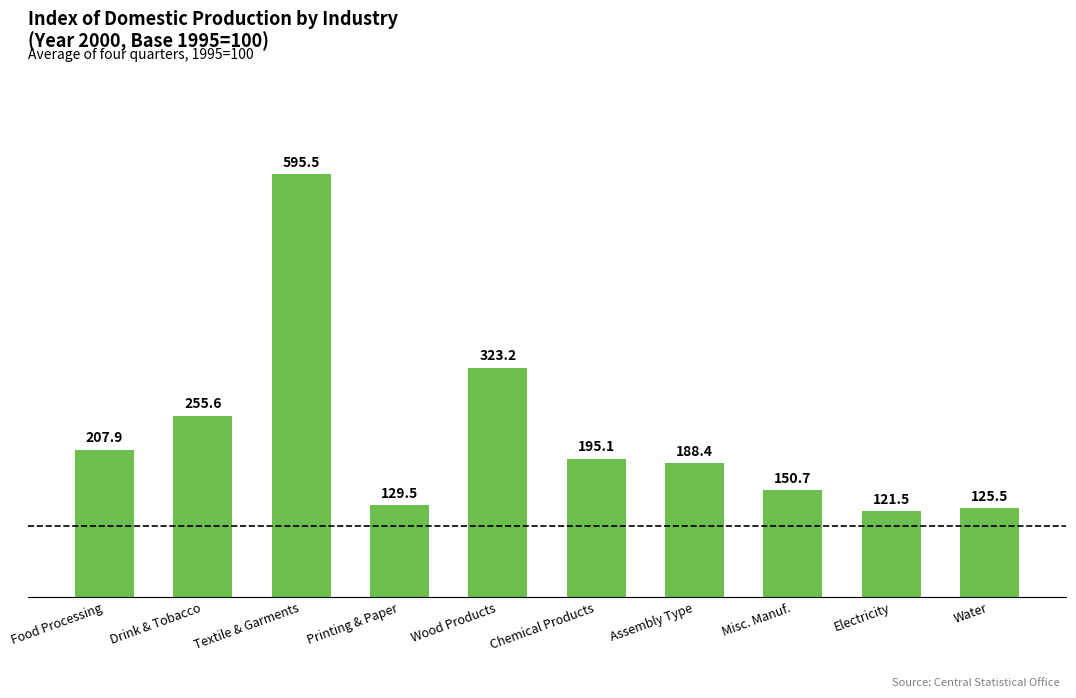

What position from the left is Water?

10